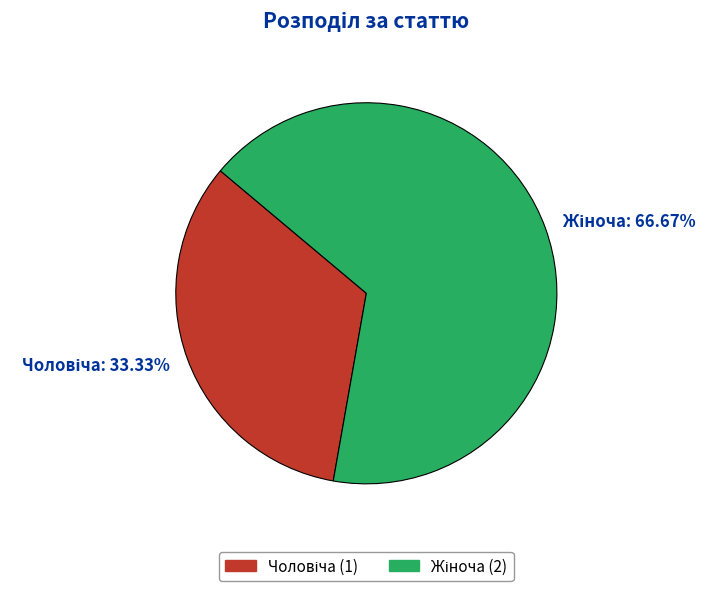

Is there a majority slice in this chart?

Yes